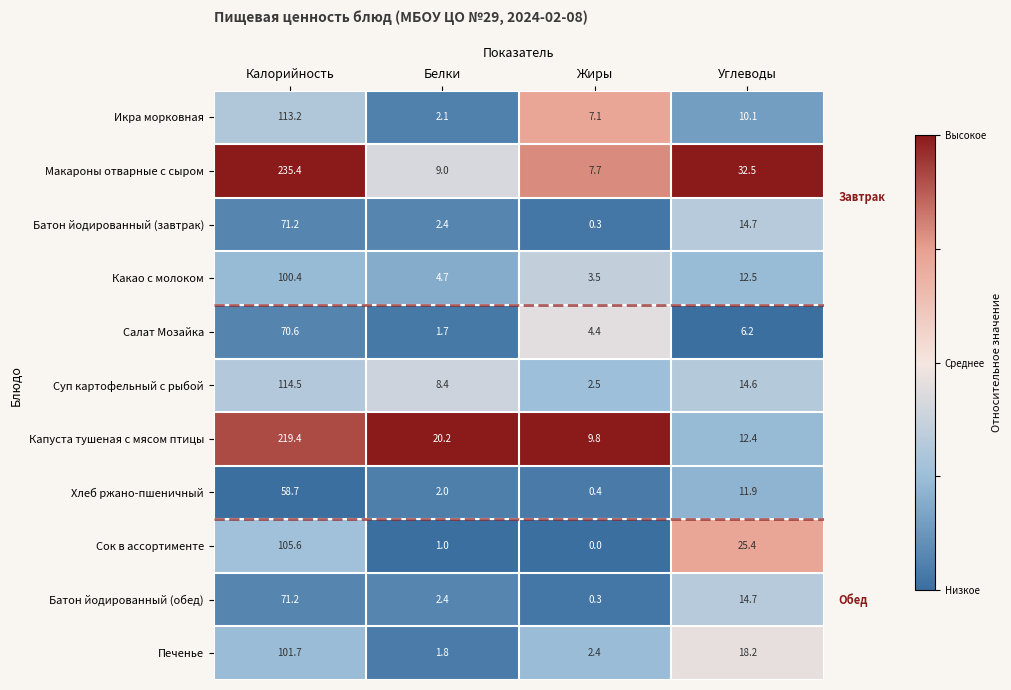

List the labels in order of Батон йодированный (обед) value, largest first.

Калорийность, Углеводы, Белки, Жиры